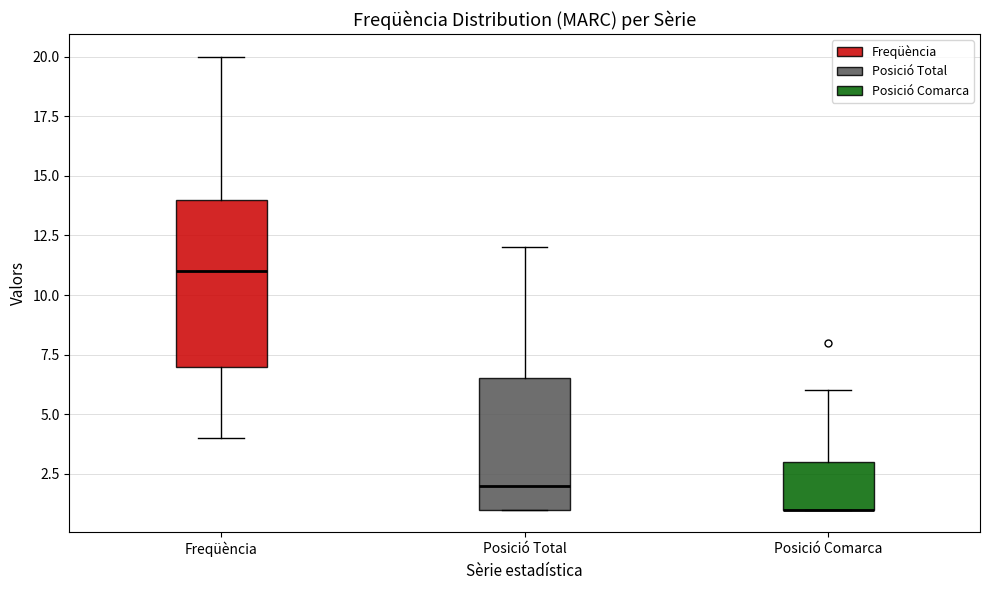

Reading left to right, read every box against the y-axis: the position of its median line, the range the box covers, and the ends of its whiskers. The values are not printed on the chart, so give them approximately, as read against the axis.

Freqüència: median 11.0, box 7.0 to 14.0, whiskers 4.0 to 20.0
Posició Total: median 2.0, box 1.0 to 6.5, whiskers 1.0 to 12.0
Posició Comarca: median 1.0 (drawn on the box's lower edge), box 1.0 to 3.0, whiskers 1.0 to 6.0